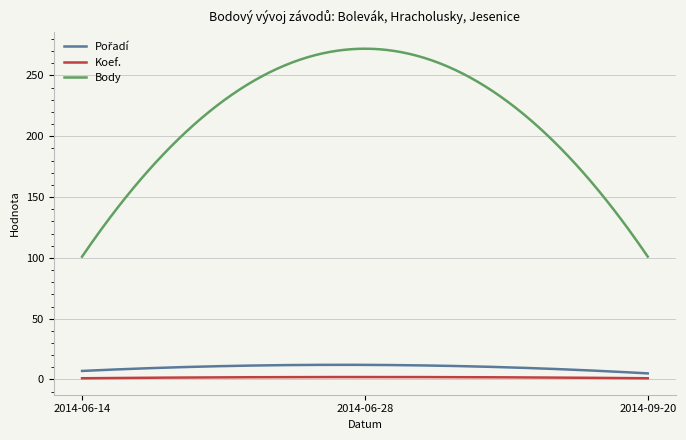

What is the greatest value displayed?

272.0